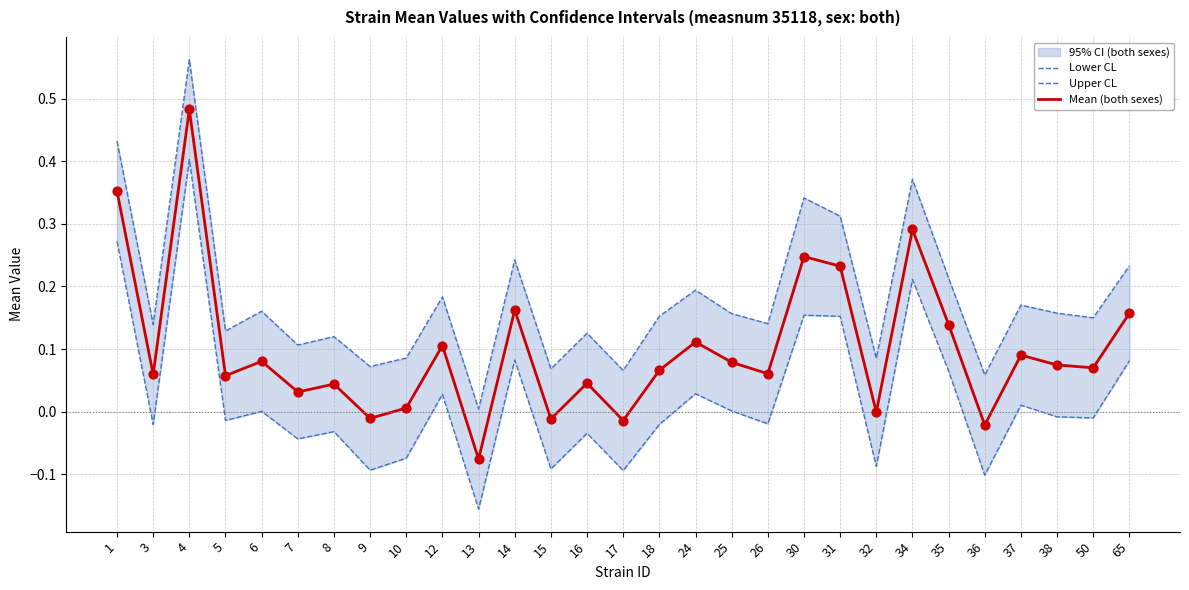

At how many categories does at least one series exceed 0?

29